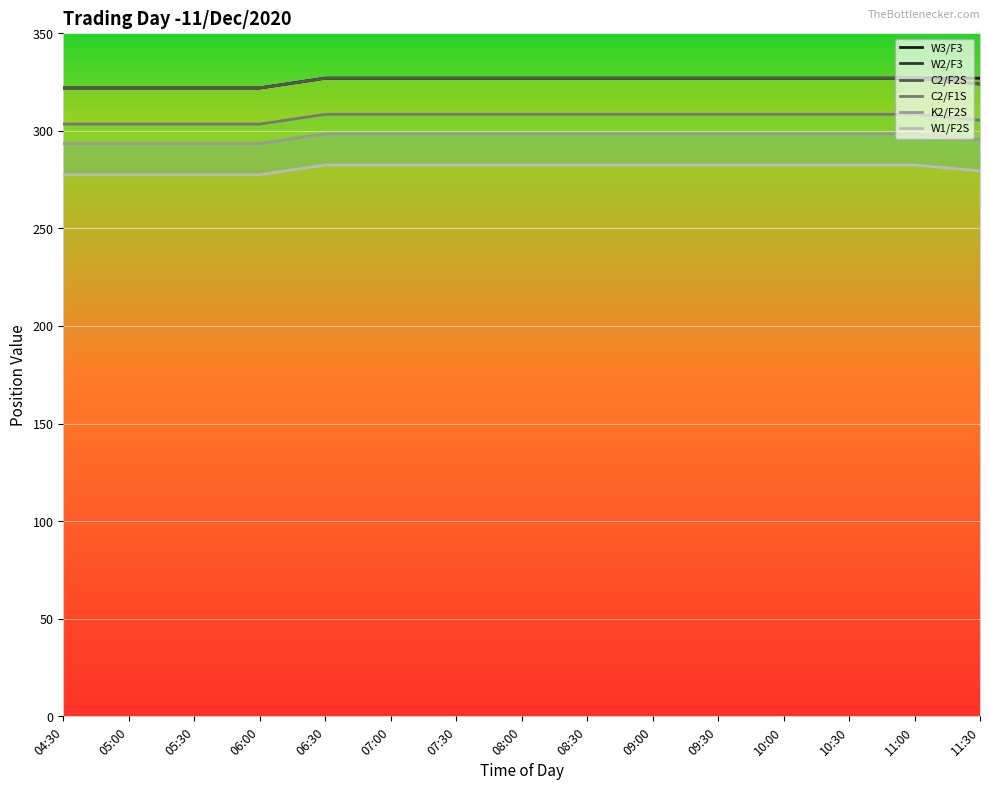

What are all the series names shown in the legend?

W3/F3, W2/F3, C2/F2S, C2/F1S, K2/F2S, W1/F2S